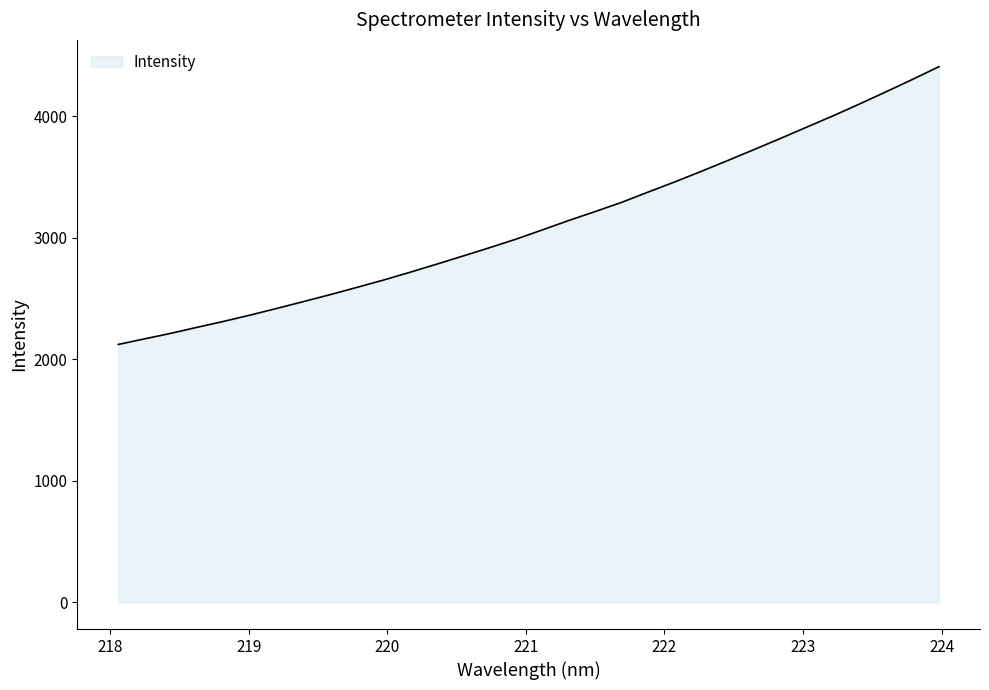

What is the maximum value shown in the chart?

4408.2